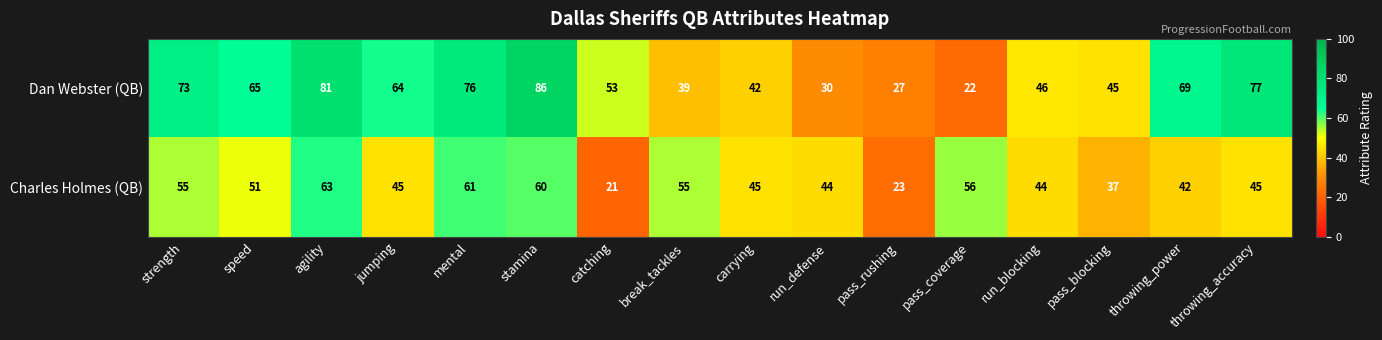

At which category is the sum across all series the highest?

stamina